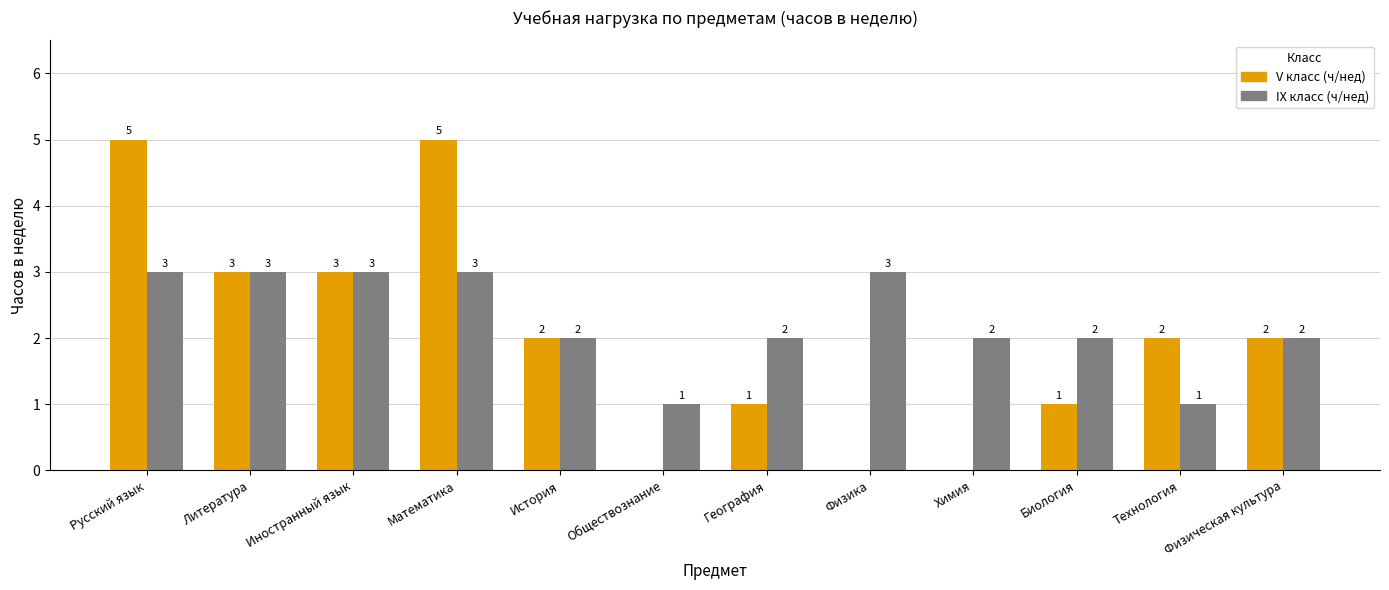

Where does the IX класс (ч/нед) series first go above 2?

Русский язык